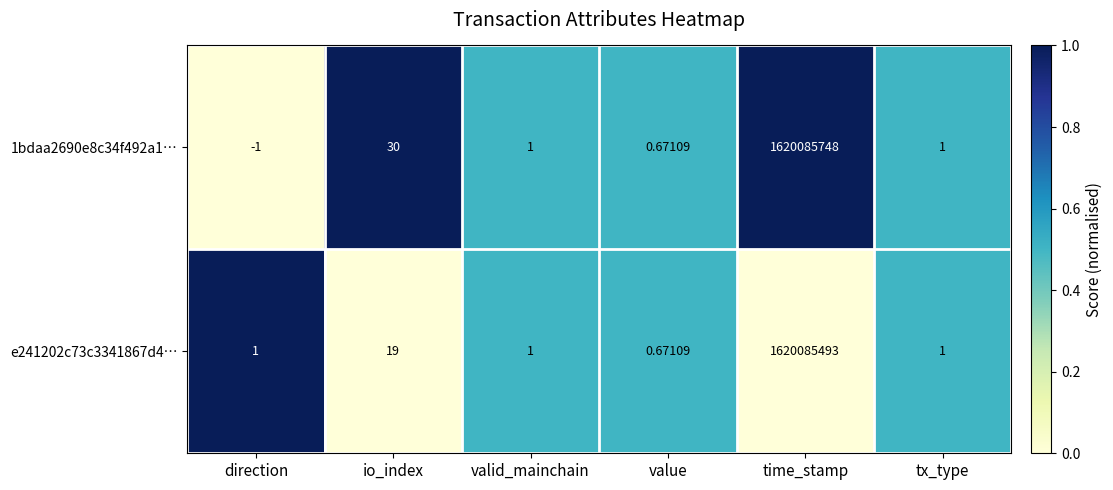

Is the value of e241202c73c3341867d4… at value greater than the value of 1bdaa2690e8c34f492a1… at time_stamp?

No